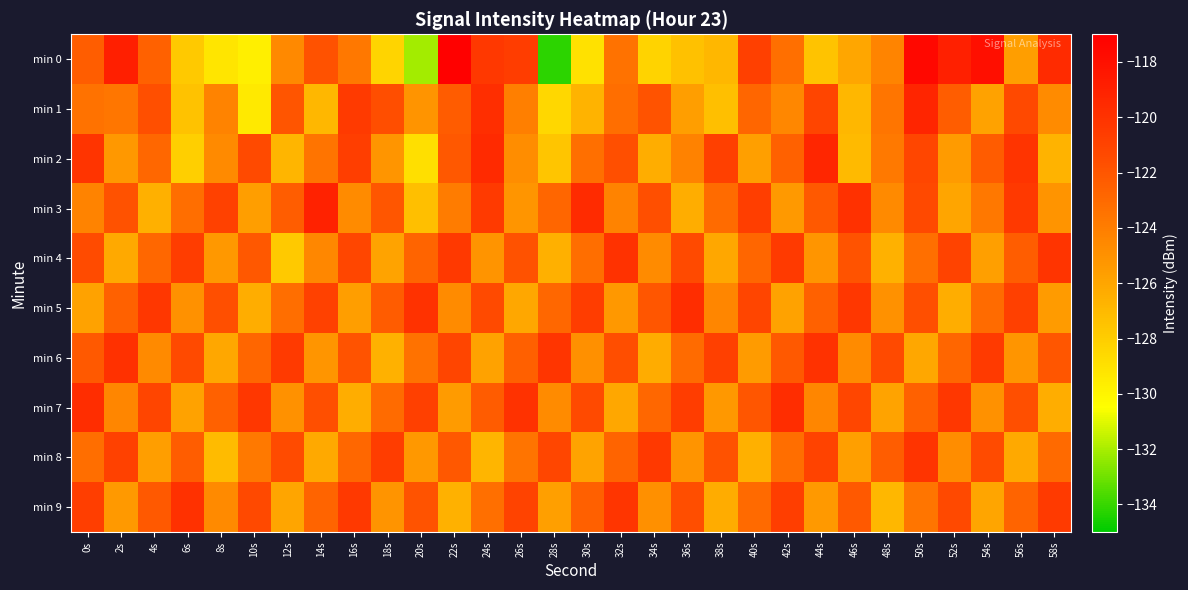

What is the total value across all series at 22s?

-1225.8